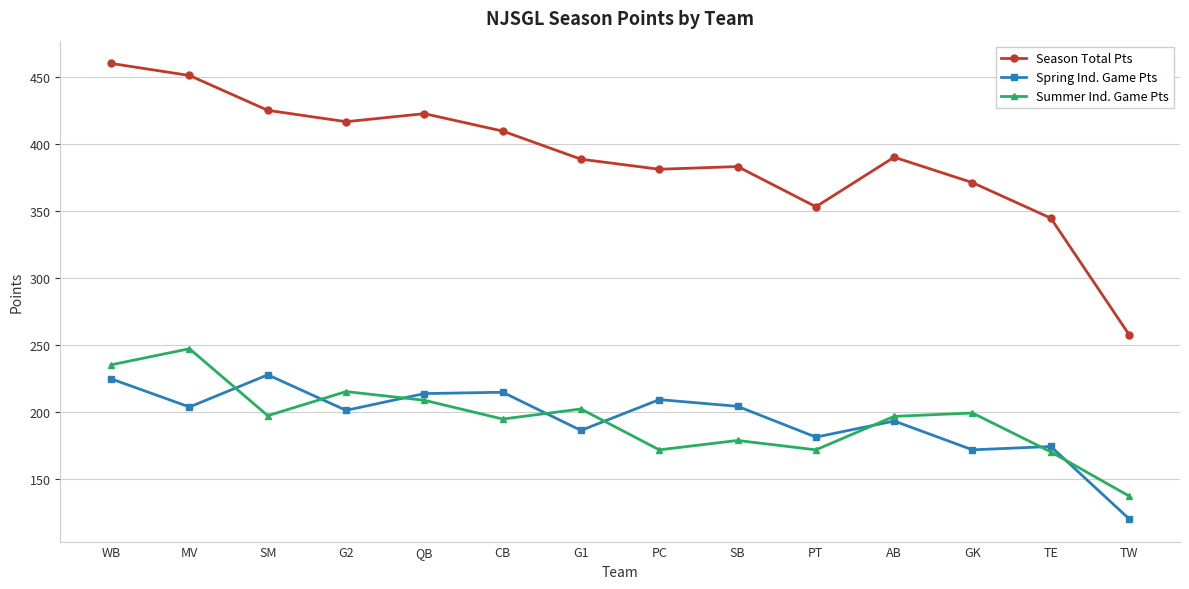

List the series in order of their peak value, highest first.

Season Total Pts, Summer Ind. Game Pts, Spring Ind. Game Pts